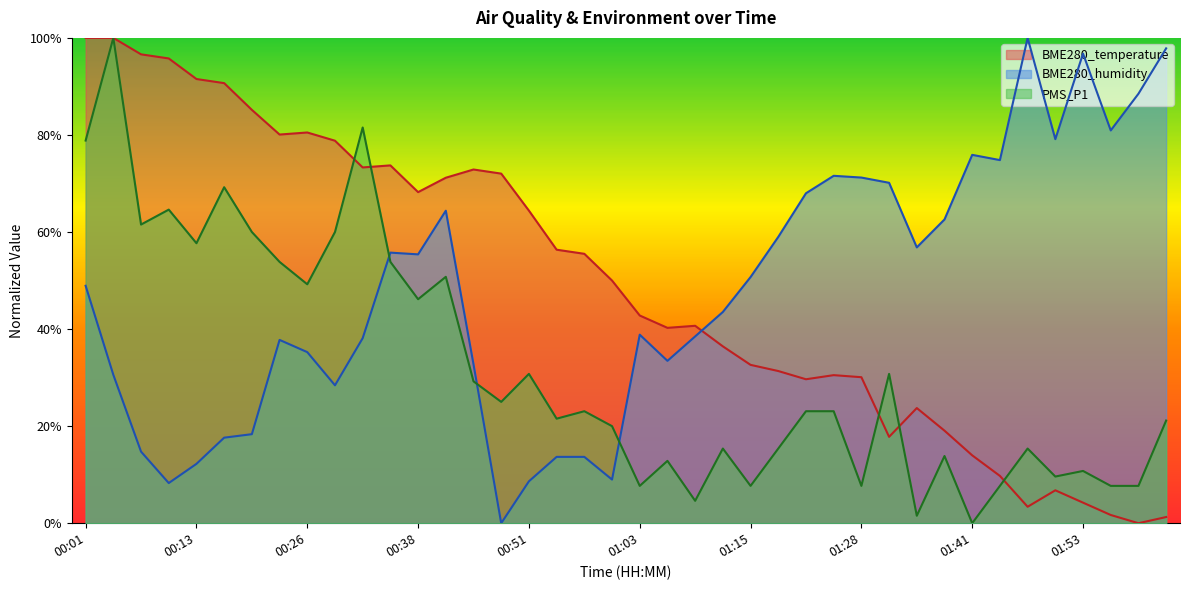

What is the maximum value for BME280_humidity?

1.0